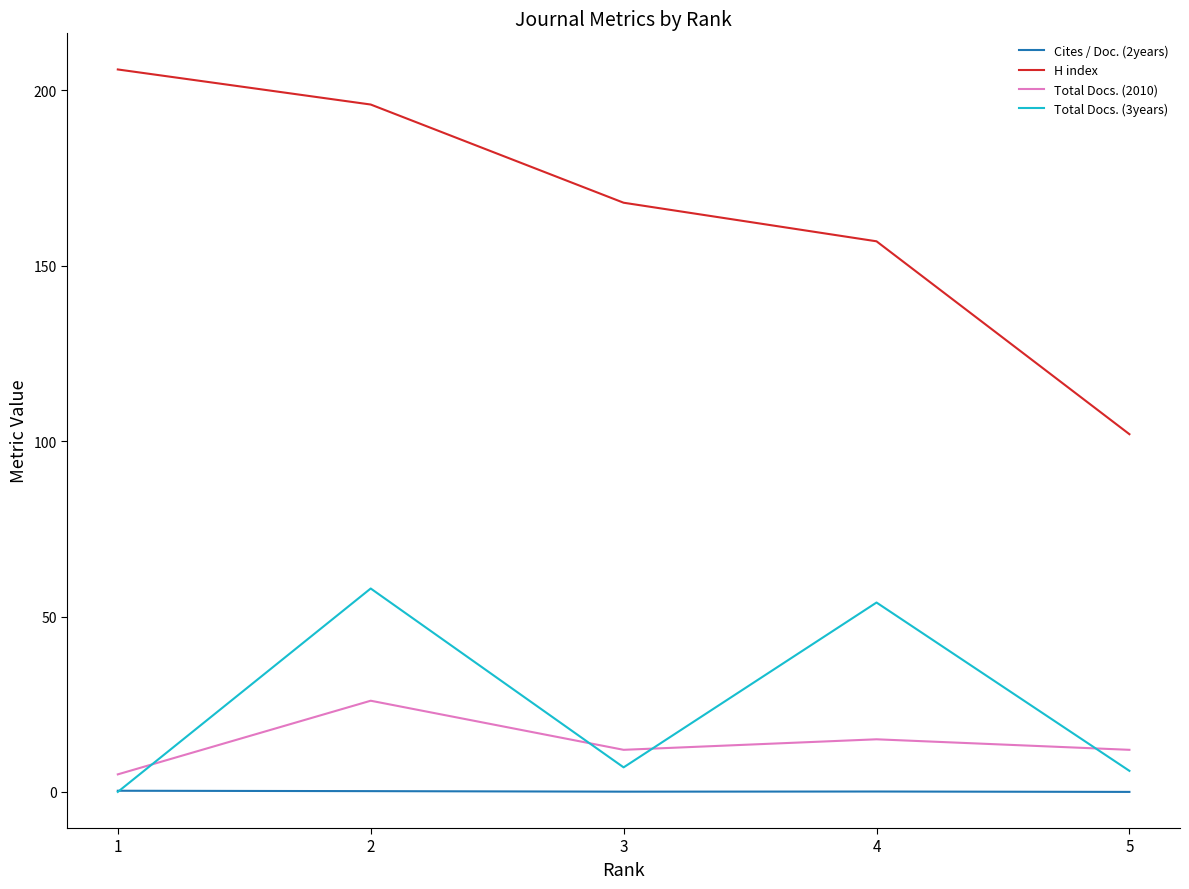

At which category is the sum across all series the highest?

2